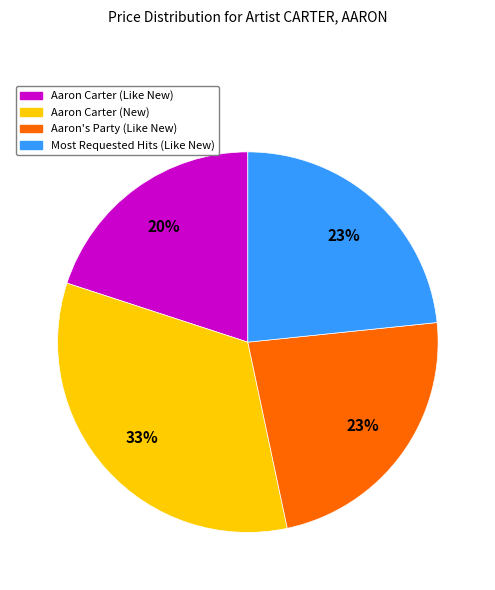

How many segments does this pie chart have?

4